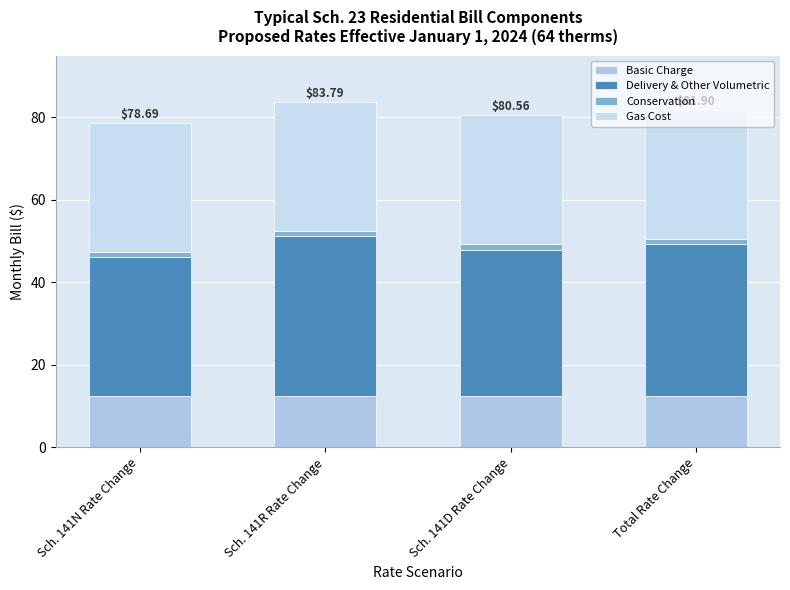

Which series has the largest total across all categories?

Delivery & Other Volumetric